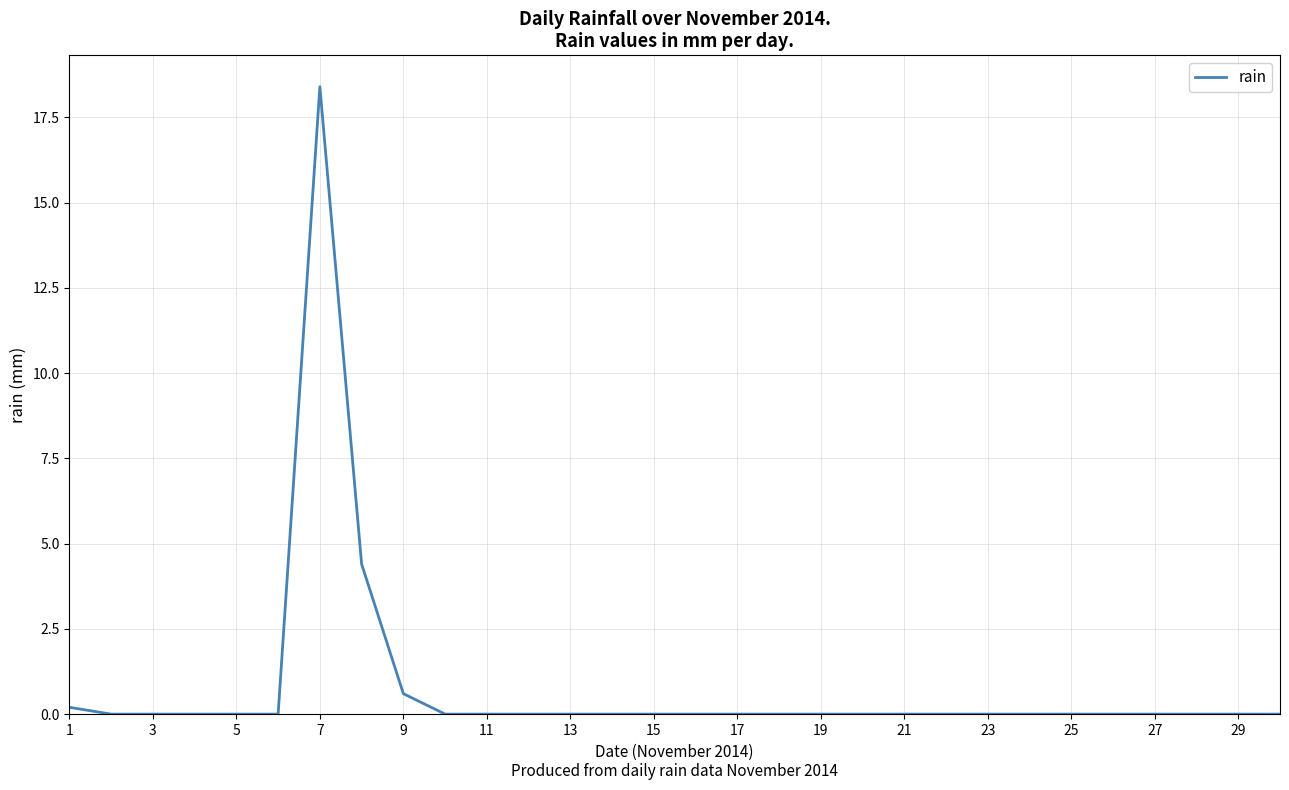

What is the difference between the maximum and minimum values?

18.4